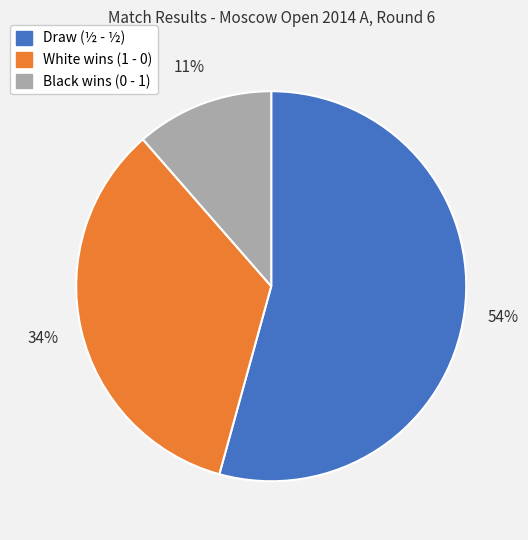

To the nearest percent, what is the average slice percentage?

33%